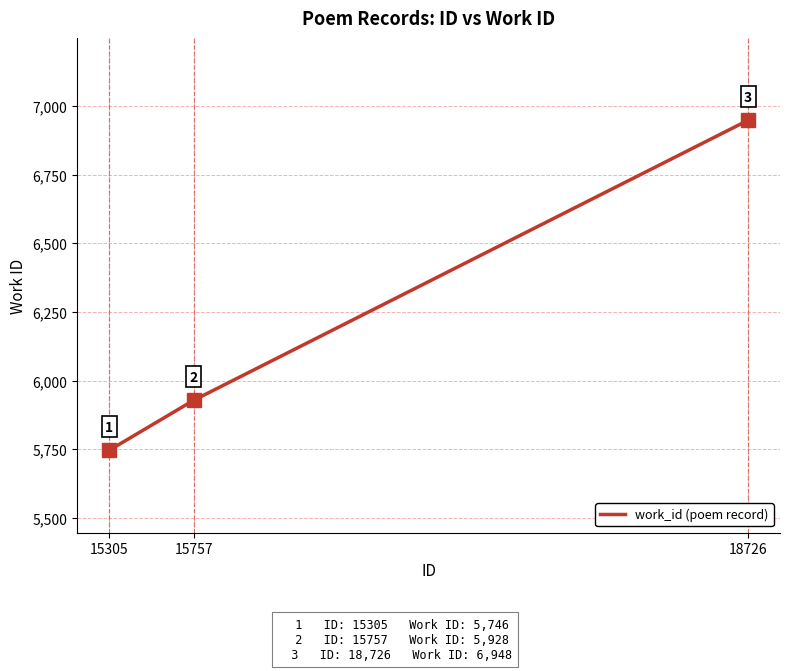

True or false: the data shows 5928 at 15757.

True